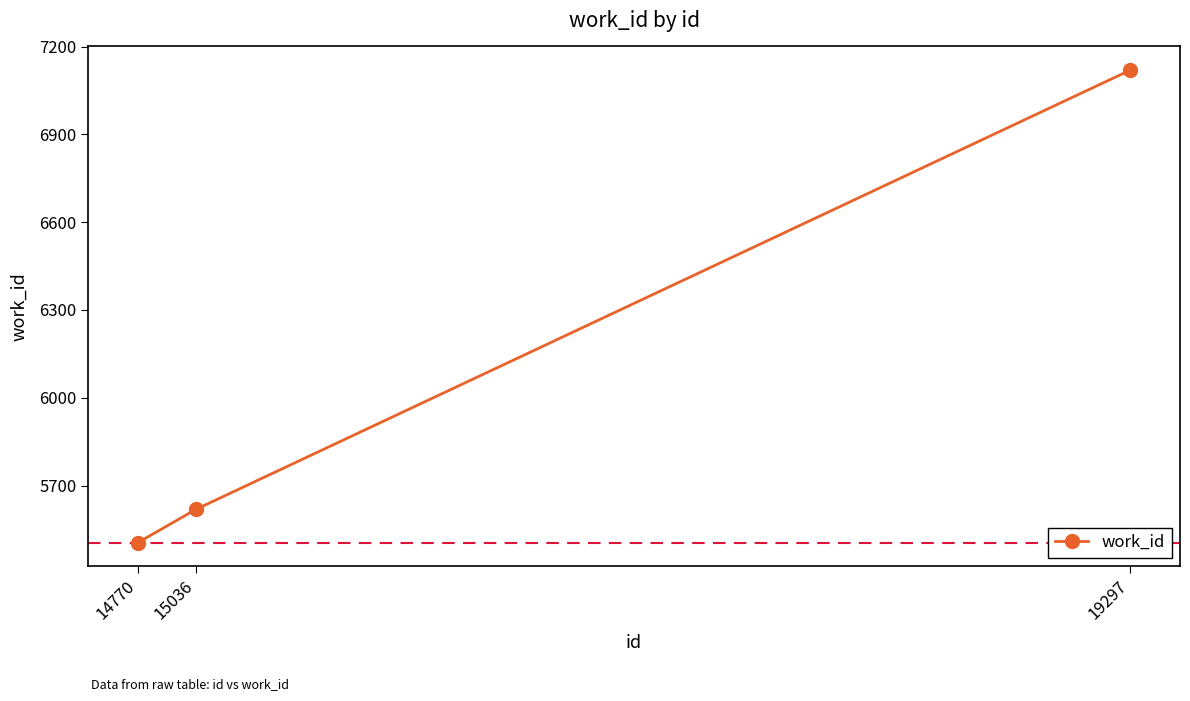

The value at 14770 is 7725. True or false?

False